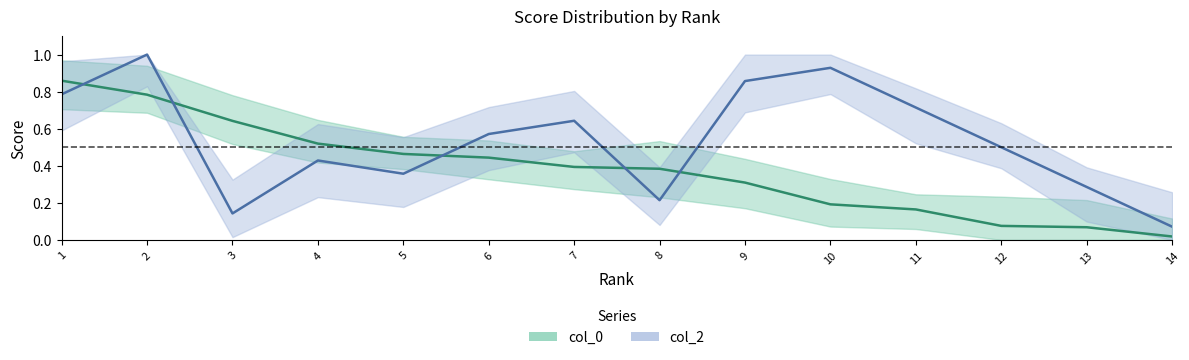

List the series in order of their overall mean, lowest first.

col_0, col_2